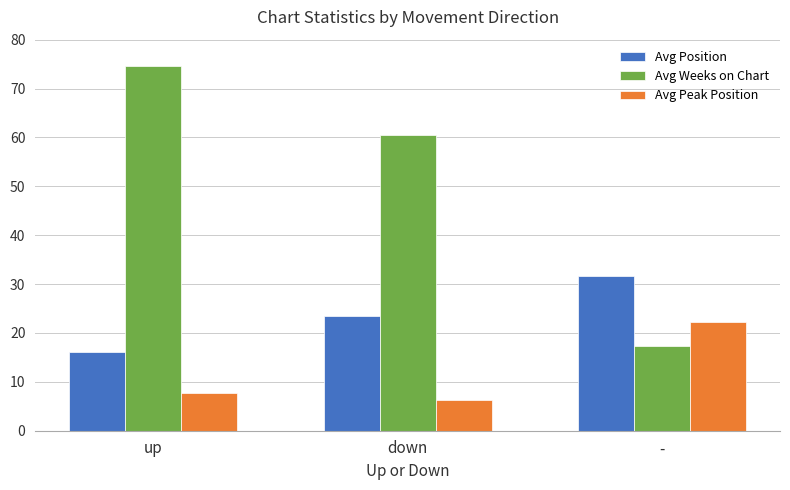

Does the chart contain stacked bars?

No